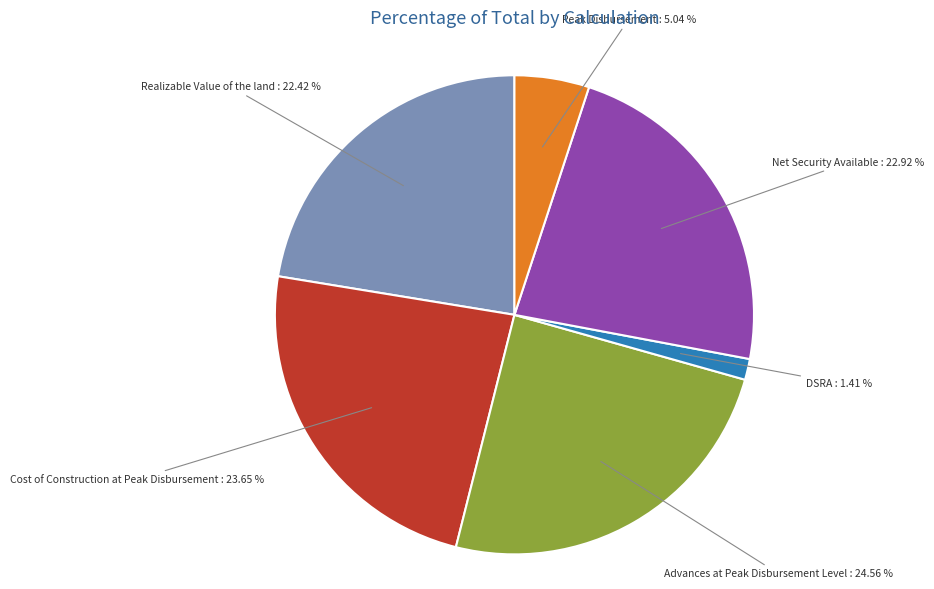

Does any single category account for the majority?

No